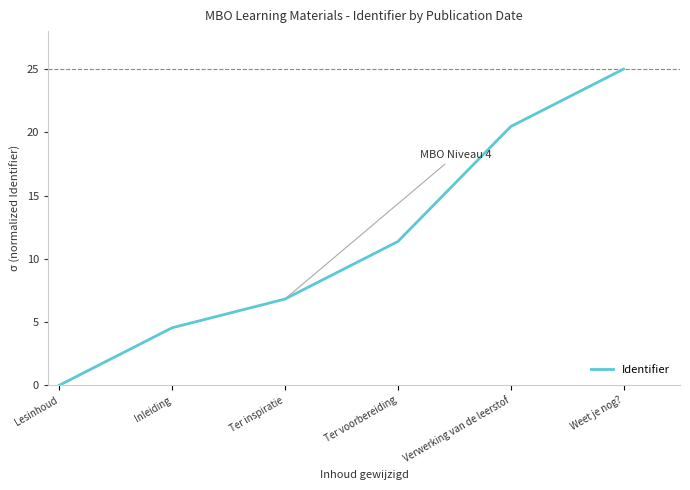

Does the chart have visible grid lines?

No